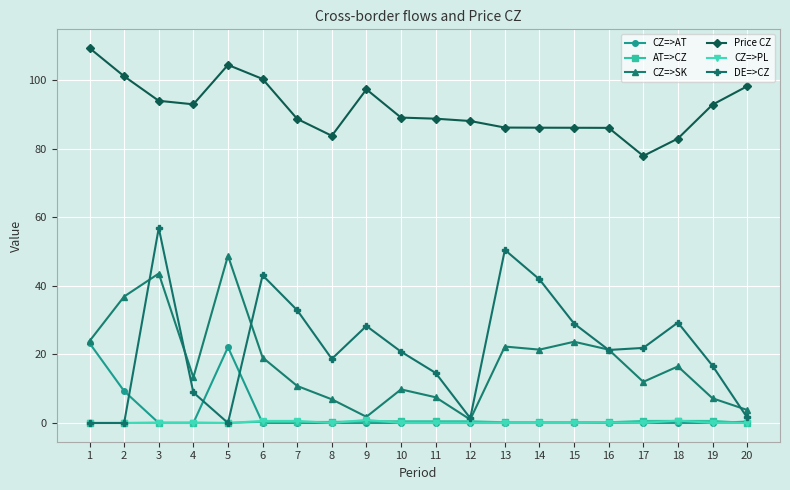

Is it true that Price CZ equals 162.6 at 6?

False